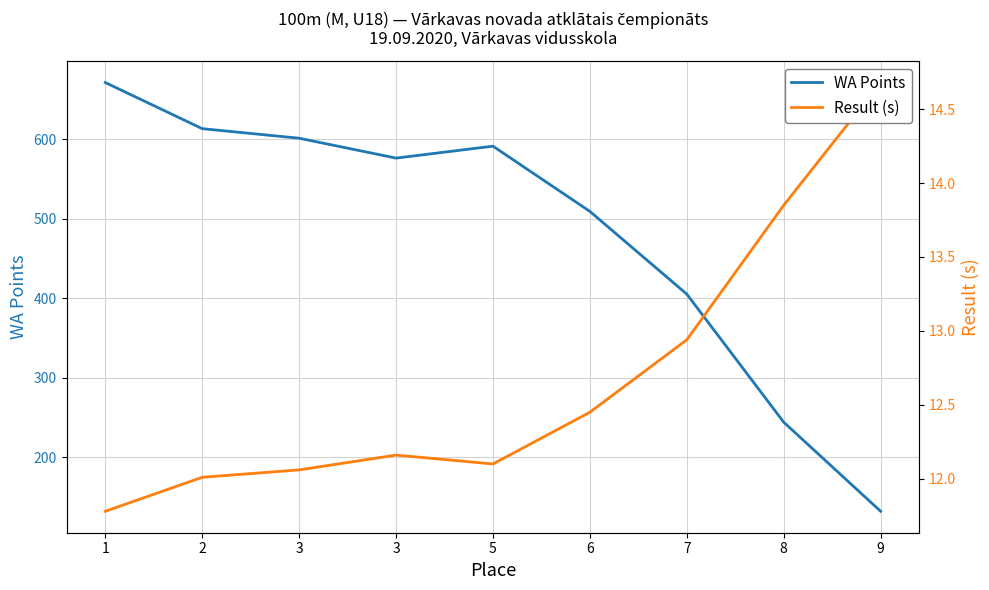

What is the spread (max minus min) of values at 8?

230.2